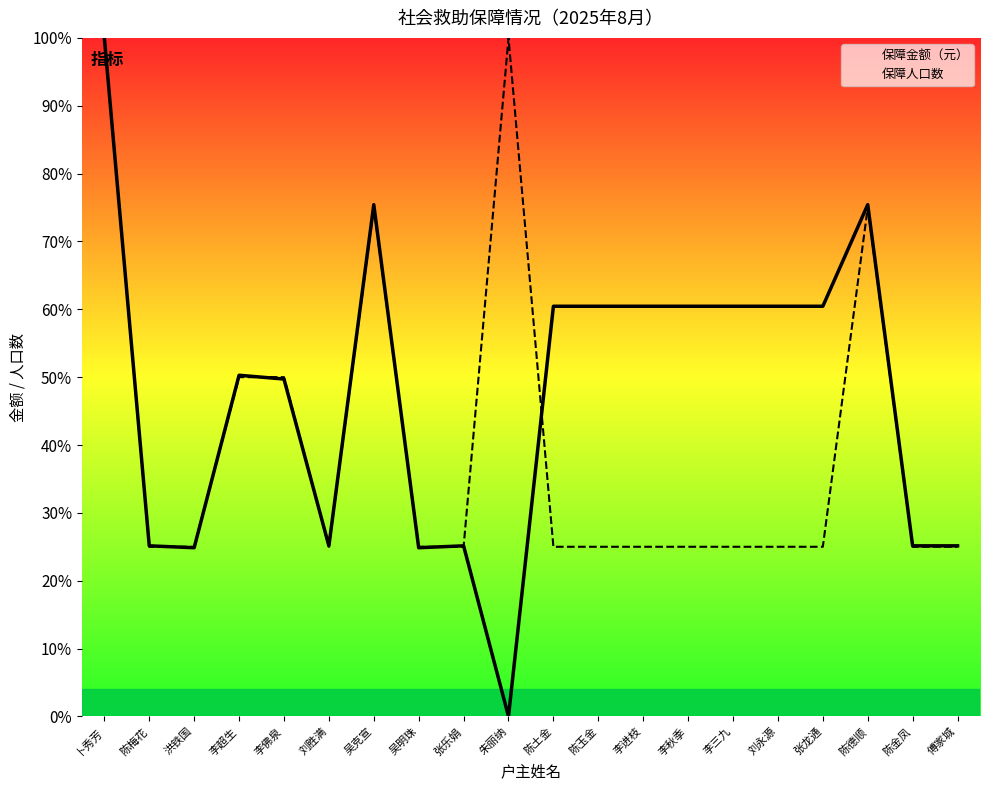

What are all the series names shown in the legend?

保障金额（元）, 保障人口数